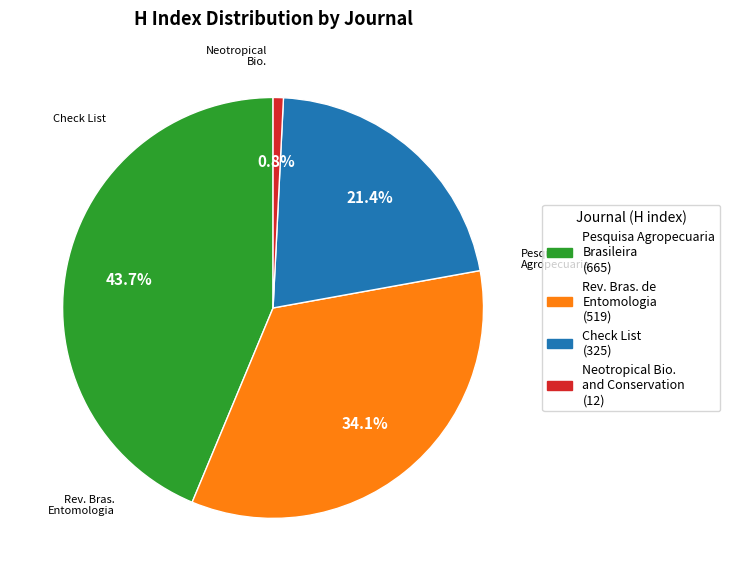

Is there any slice that represents more than half of the pie?

No